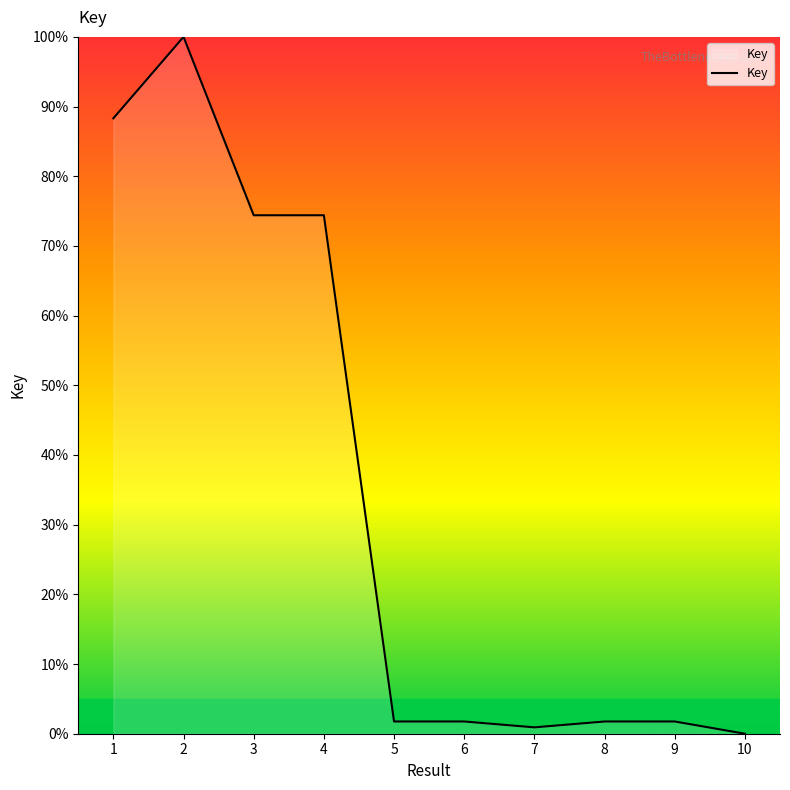

At which label does the data first exceed 1?

1